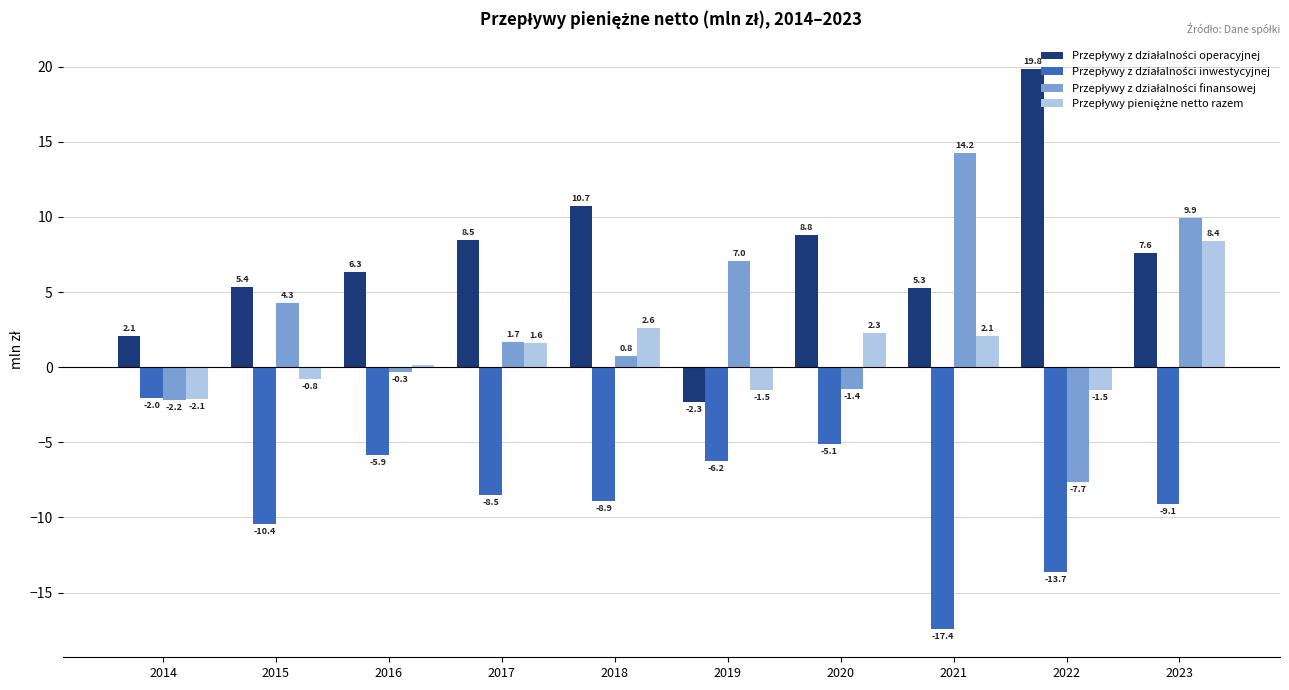

At which category does the chart reach its peak across all series?

2022